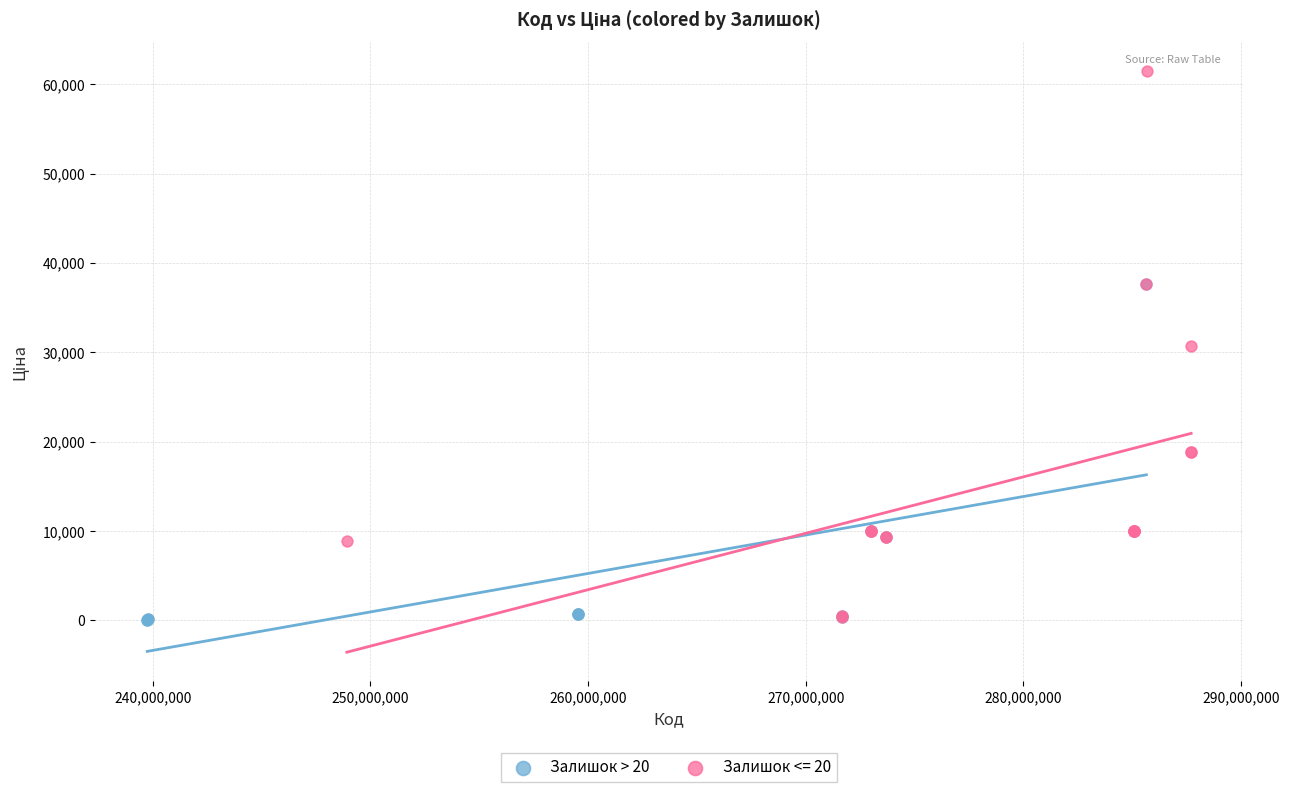

Which series contains the highest Y value?

Залишок <= 20